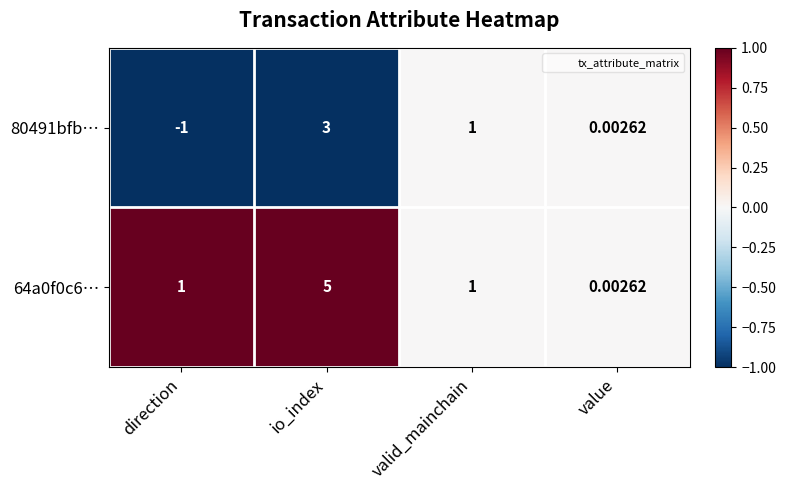

Where does the 80491bfb… series first go above 1?

io_index